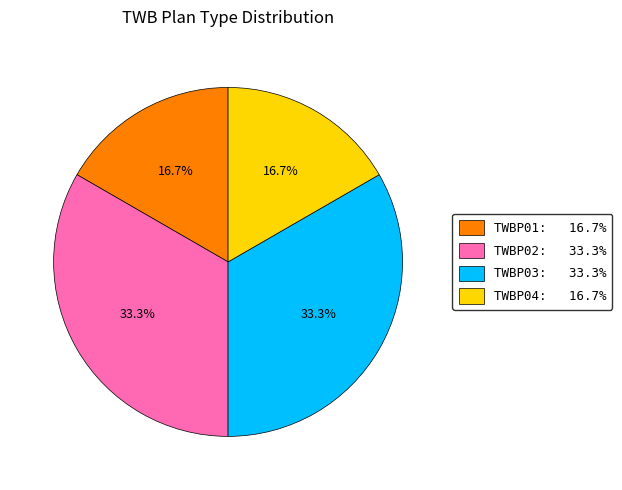

How many segments does this pie chart have?

4